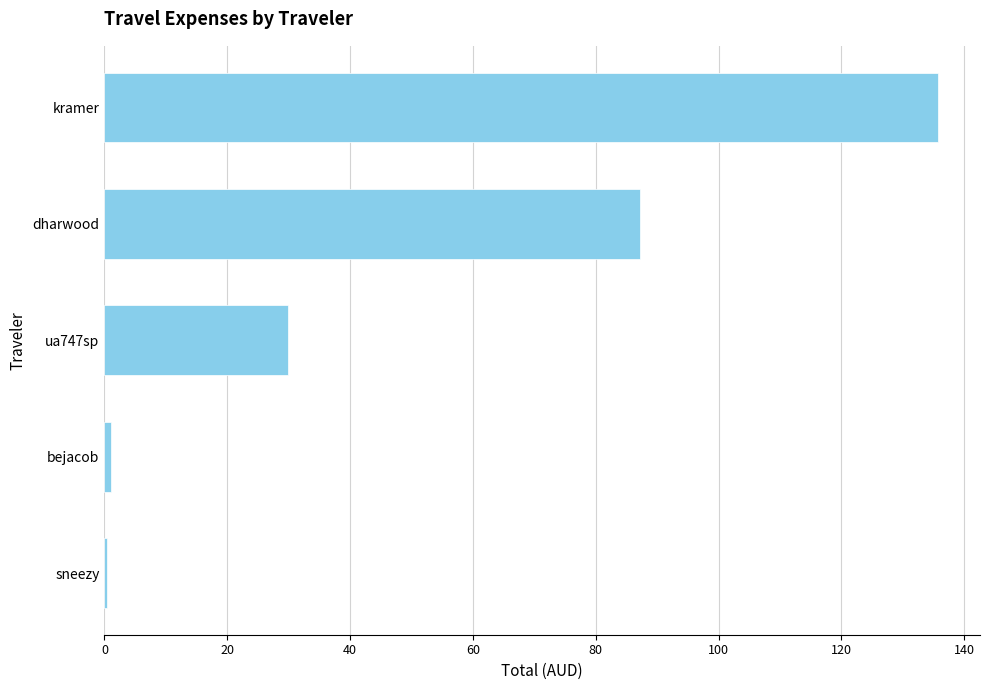

What is the maximum value shown in the chart?

135.8